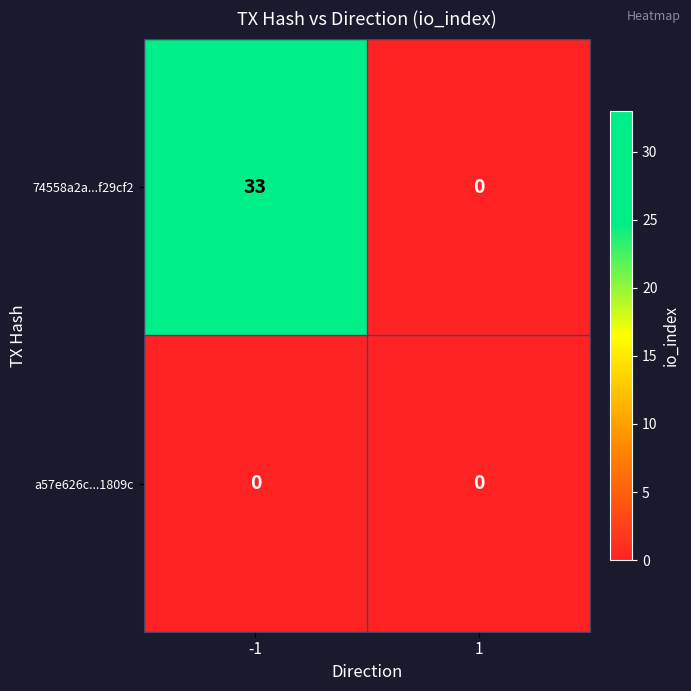

Rank the series at -1 from highest to lowest value.

74558a2a...f29cf2, a57e626c...1809c